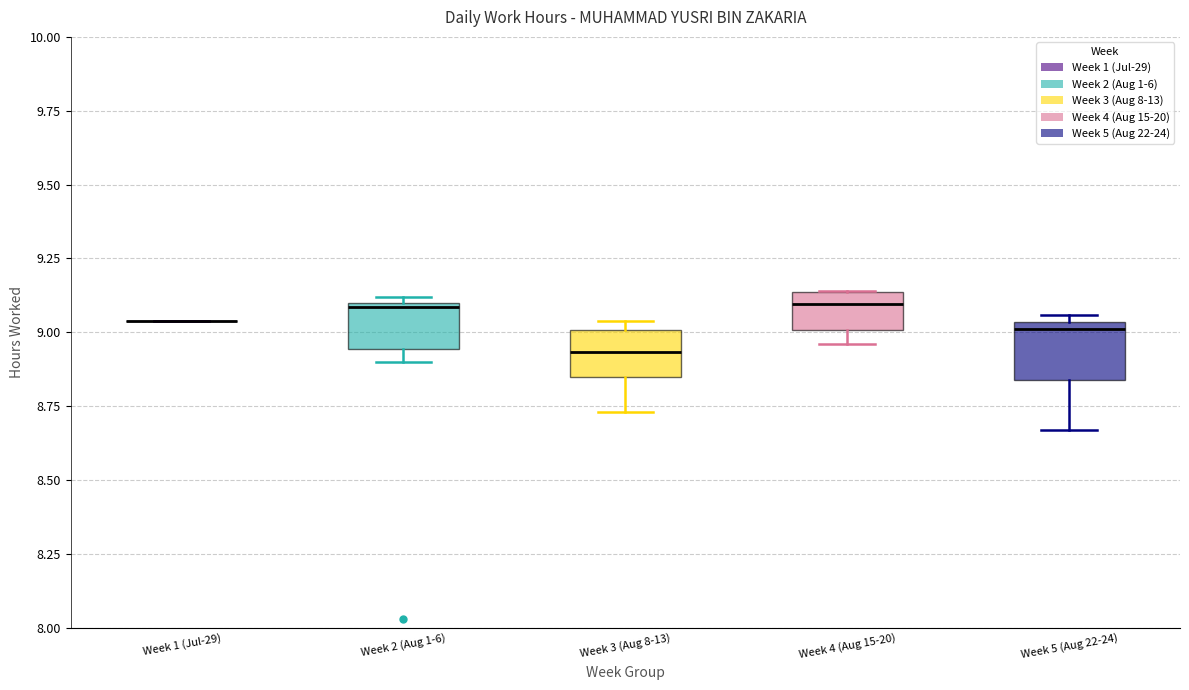

Reading left to right, transcribe this box plot: for each box, give where its median line is, the range the box spans, and where its two whiskers end, as read against the y-axis. The values are not printed on the chart, so give them approximately, as read against the axis.

Week 1 (Jul-29): box collapsed to a line at 9.05, whiskers 9.05 to 9.05
Week 2 (Aug 1-6): median 9.10, box 8.95 to 9.10, whiskers 8.90 to 9.10 (just above the box's upper edge)
Week 3 (Aug 8-13): median 8.95, box 8.85 to 9.00, whiskers 8.75 to 9.05
Week 4 (Aug 15-20): median 9.10, box 9.00 to 9.15, whiskers 8.95 to 9.15
Week 5 (Aug 22-24): median 9.00, box 8.85 to 9.05, whiskers 8.65 to 9.05 (just above the box's upper edge)